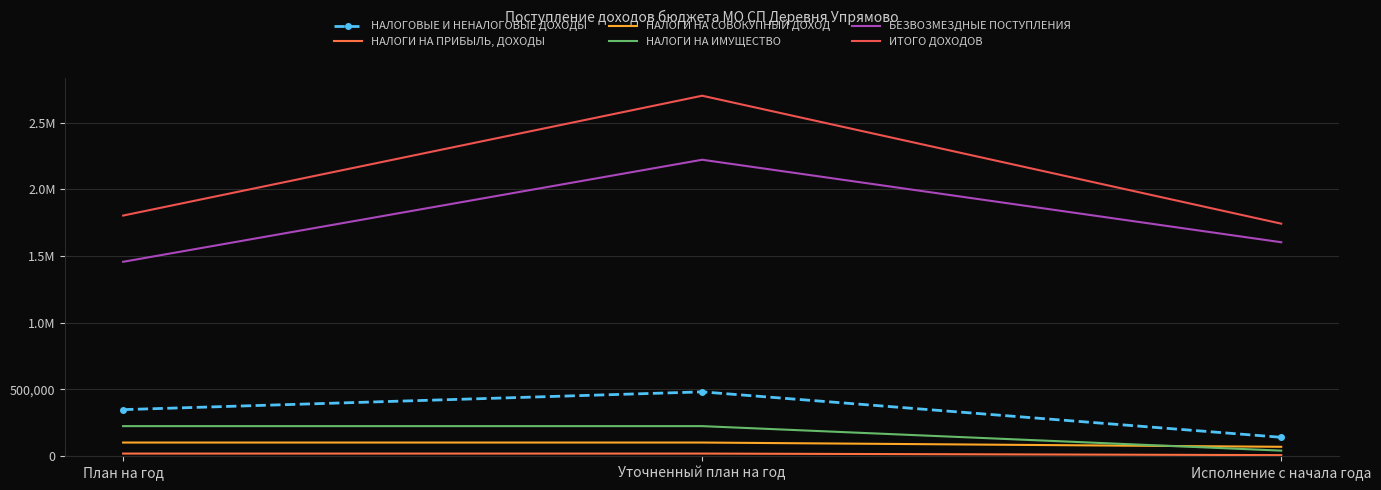

What is the average value of the НАЛОГИ НА ИМУЩЕСТВО series?

161820.1